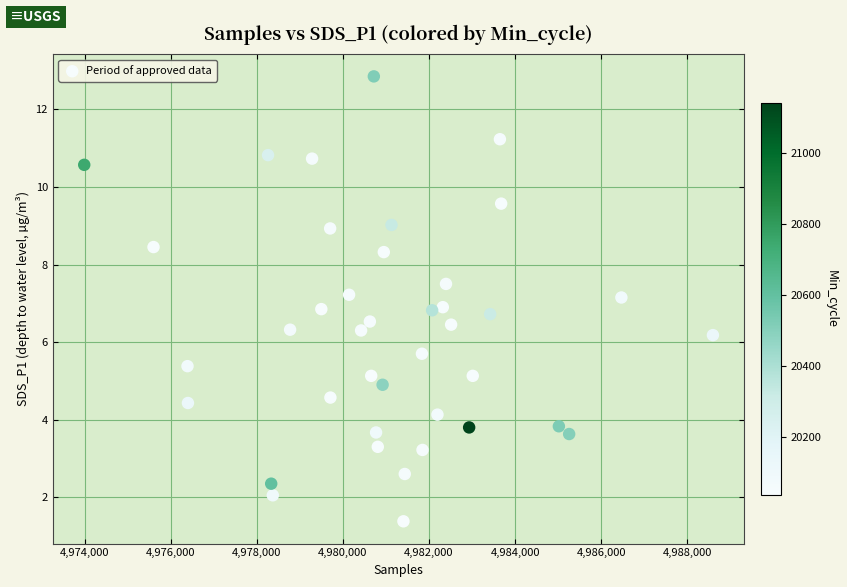

What is the range of Y values (max minus min)?

11.5